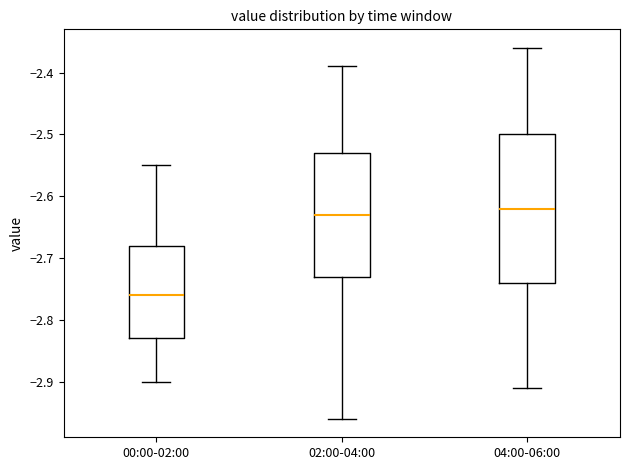

Which box is the tallest, from its lower edge to its upper edge?

04:00-06:00